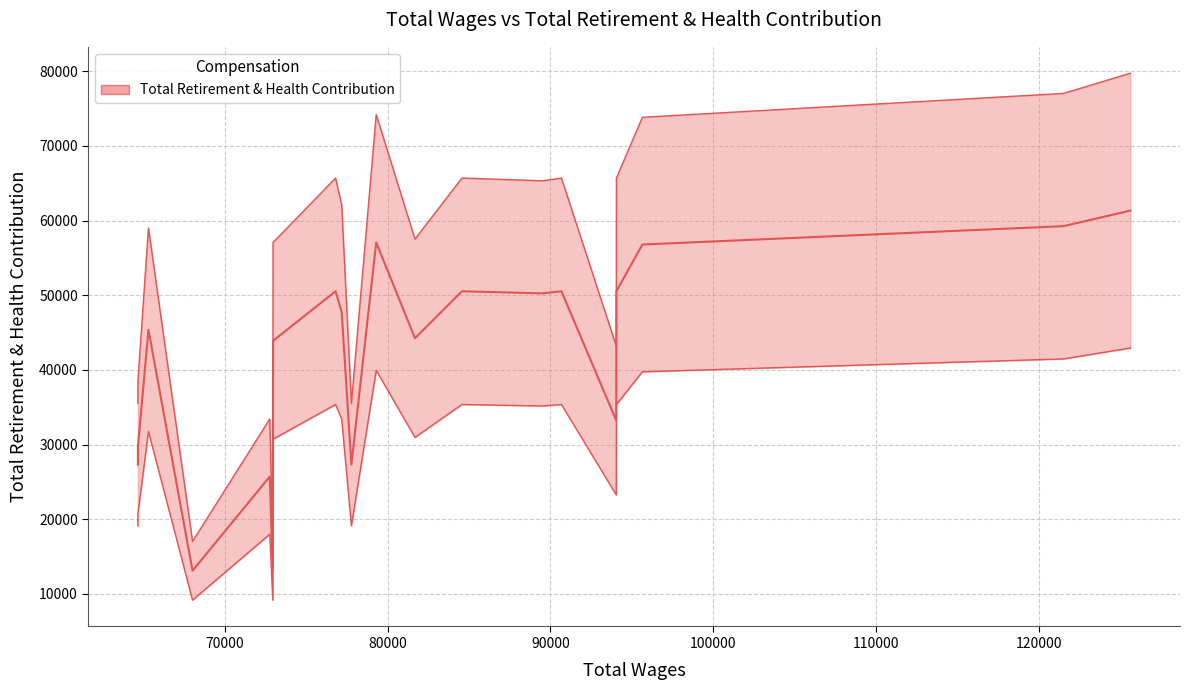

True or false: Total Retirement & Health Contribution and Total Wages intersect in this chart.

False